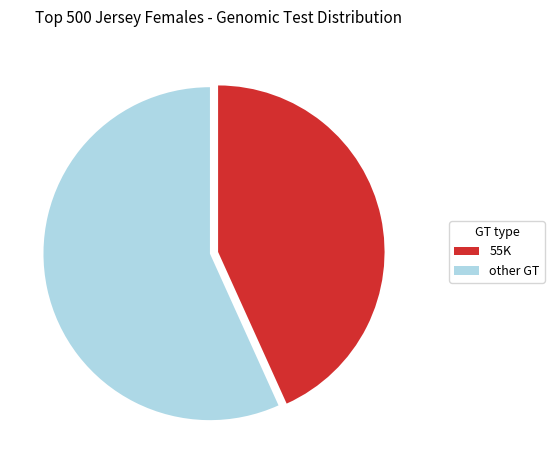

Combined, do other GT and 55K account for over 50%?

Yes